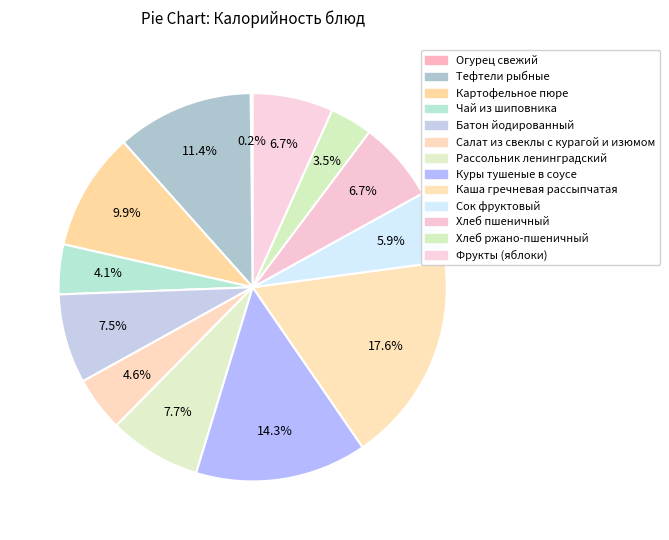

What is the largest slice in the pie chart?

Каша гречневая рассыпчатая